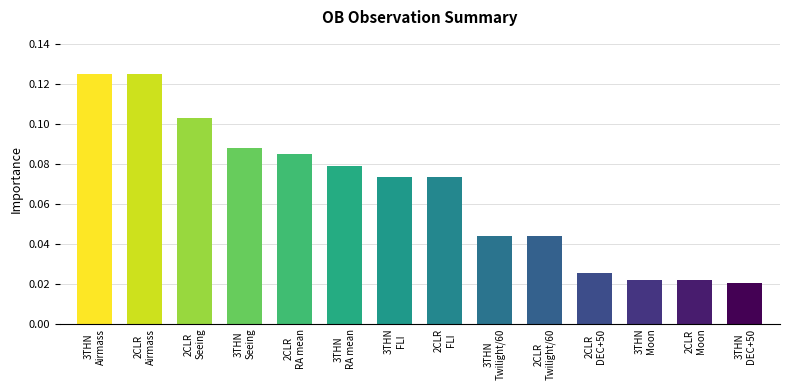

What position from the right is 2CLR
Twilight/60?

5